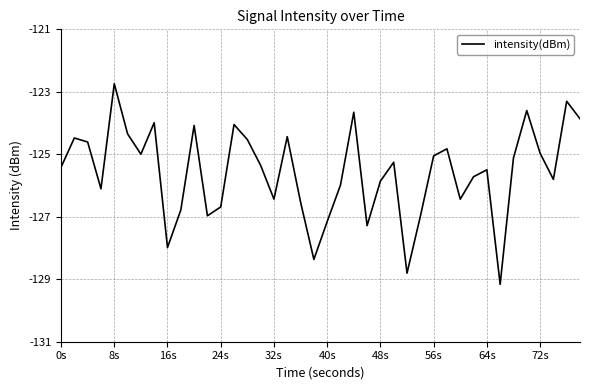

What is the greatest value displayed?

-122.7